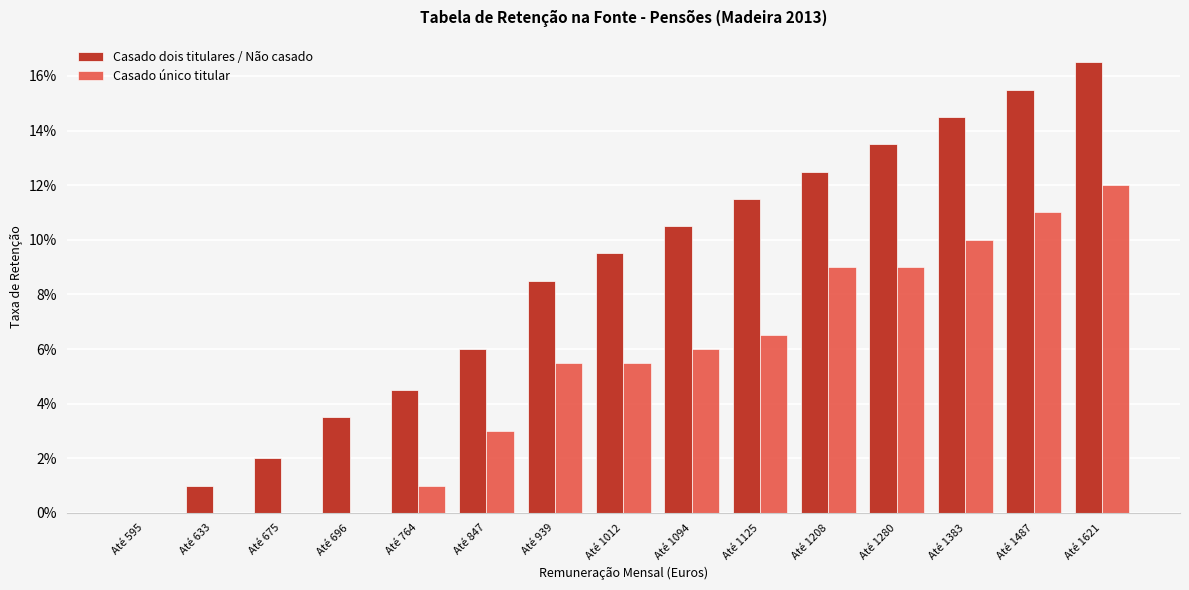

Between Até 847 and Até 1621, which series saw the biggest shift?

Casado dois titulares / Não casado